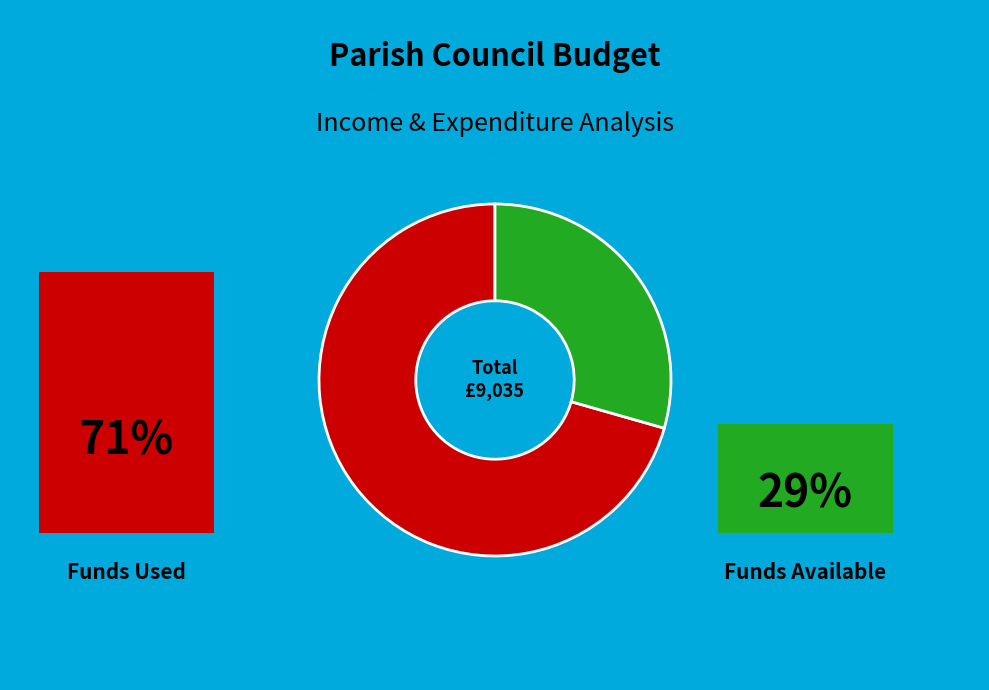

Is there any slice that represents more than half of the pie?

Yes